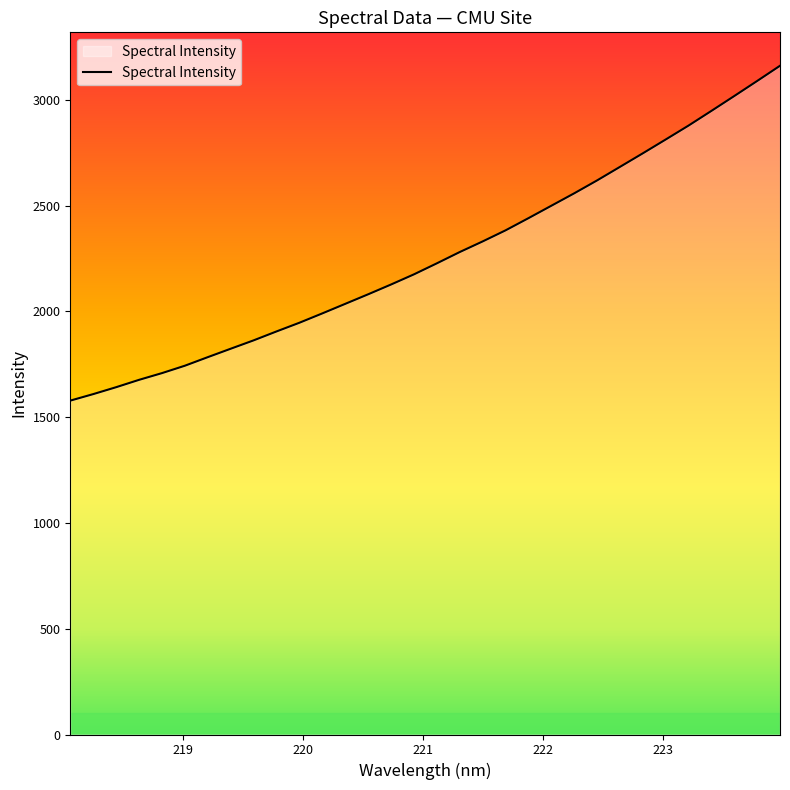

What is the sum of all values?

72347.4